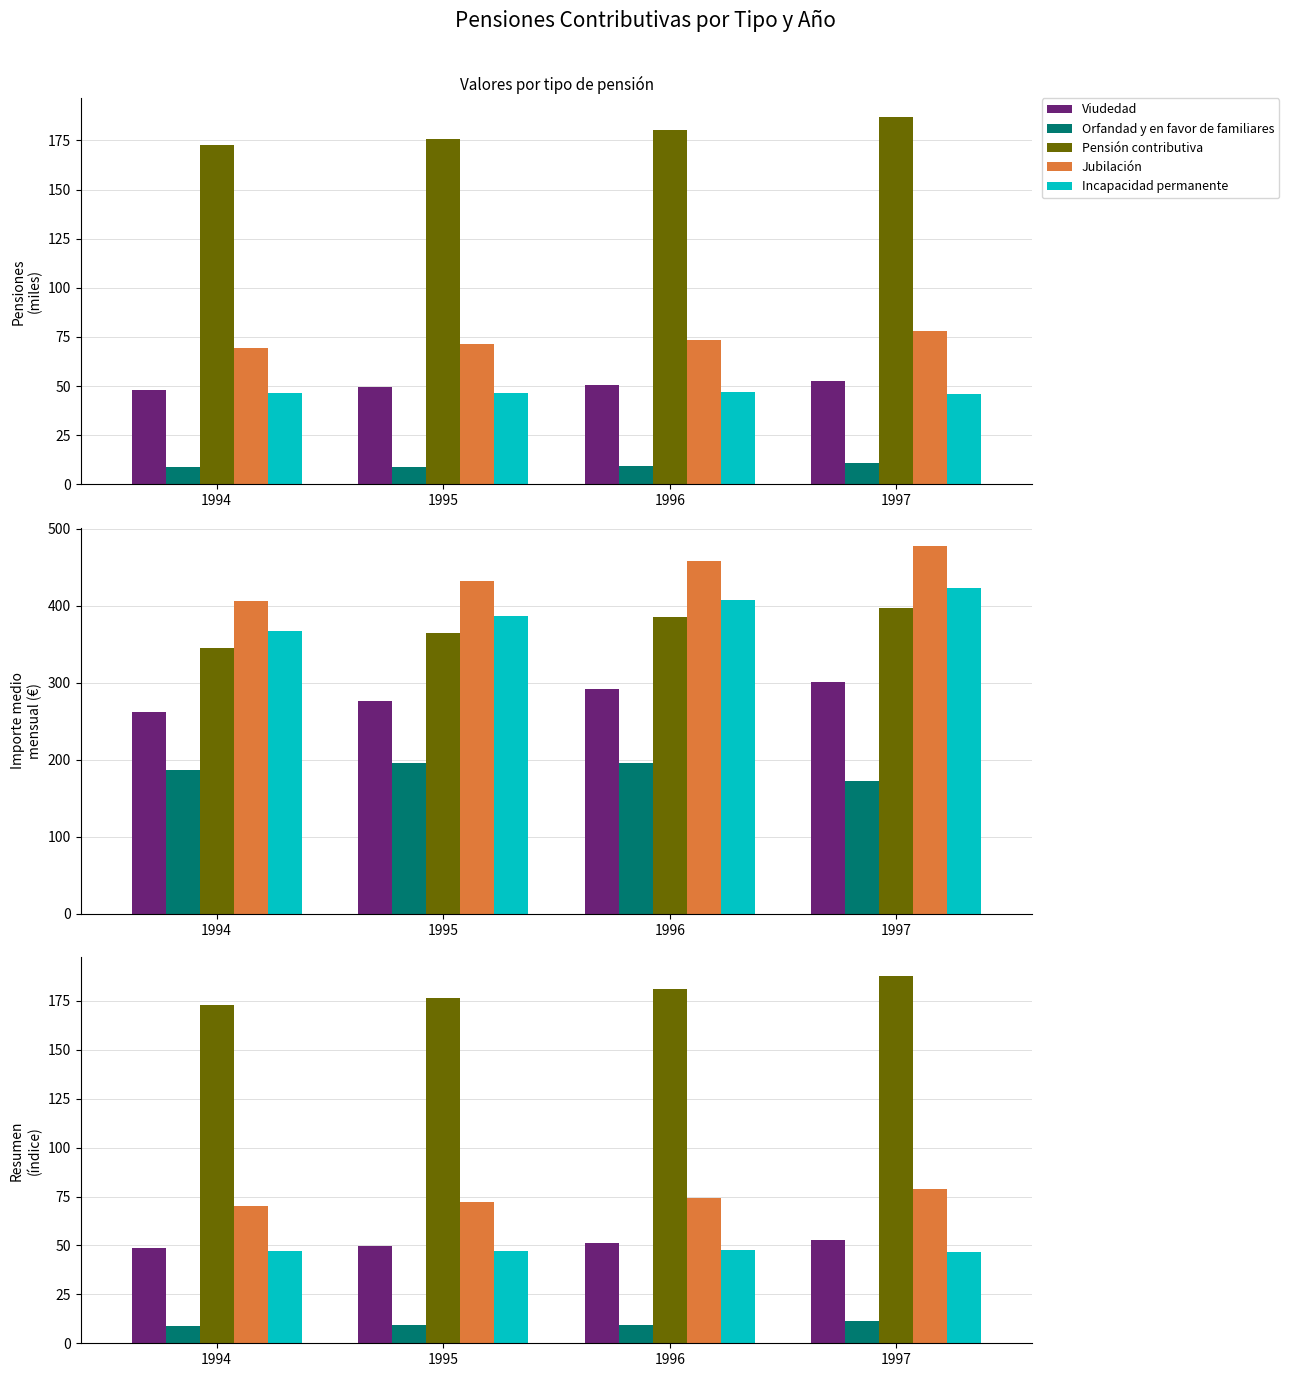

Which category has the highest value in the Pensión contributiva series?

1997